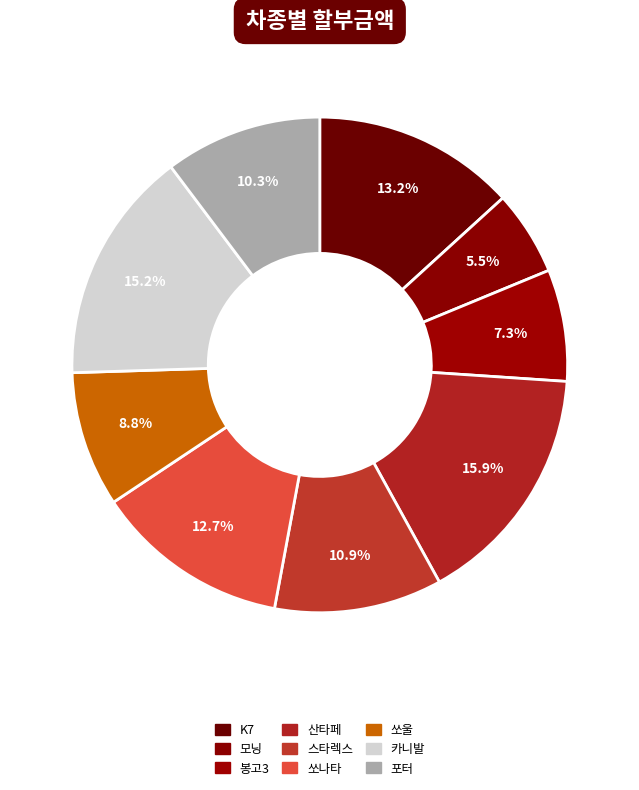

Is it true that K7 is 1% of the pie?

False